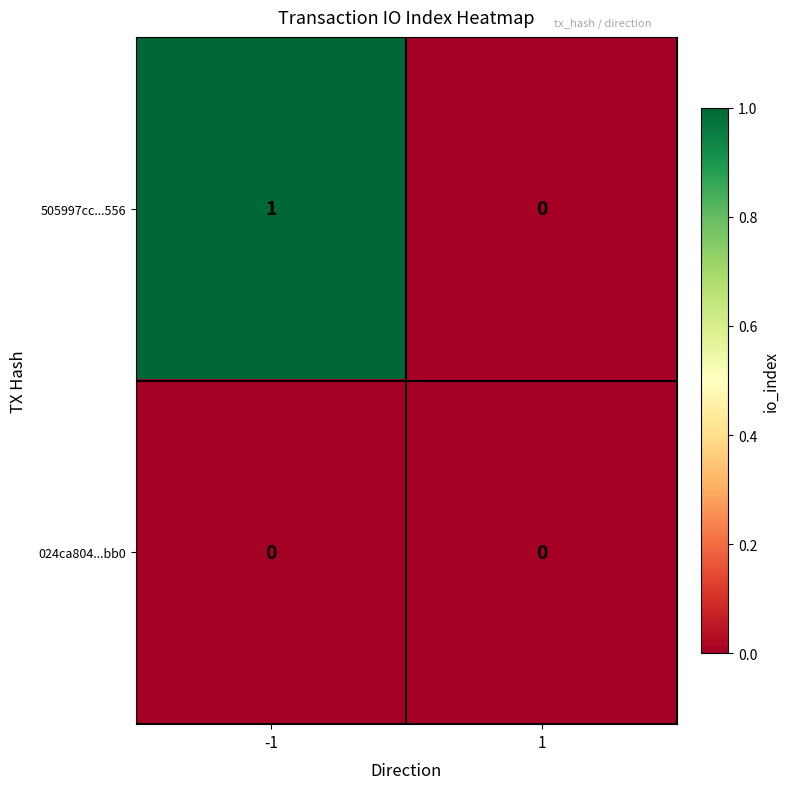

True or false: 505997cc...556 has a value of -1 at 1.

False